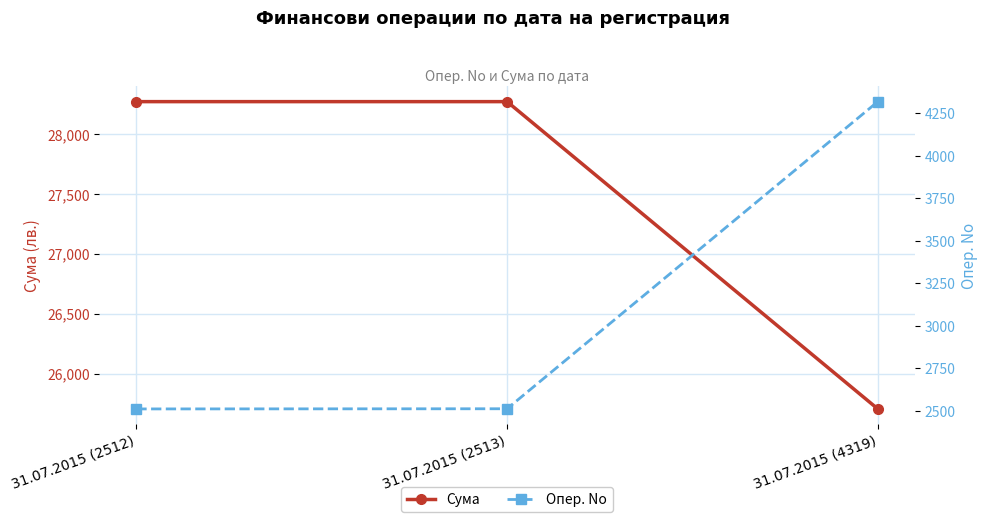

Reading right to left, what are all the values shown in this chart?

Сума: 25704.0	28274.4	28274.4
Опер. No: 4319.0	2513.0	2512.0